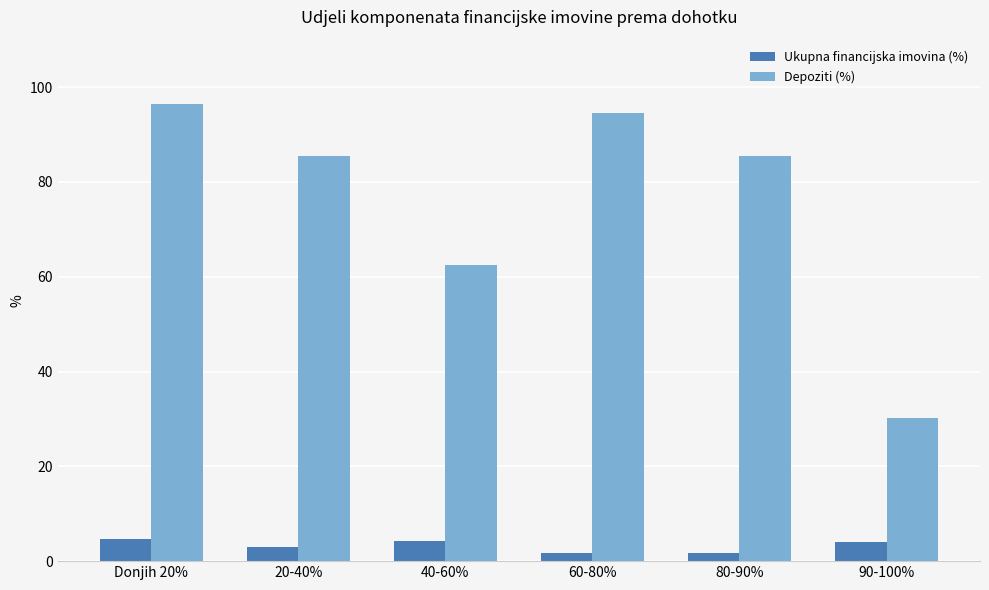

What is the average value of the Depoziti (%) series?

75.8